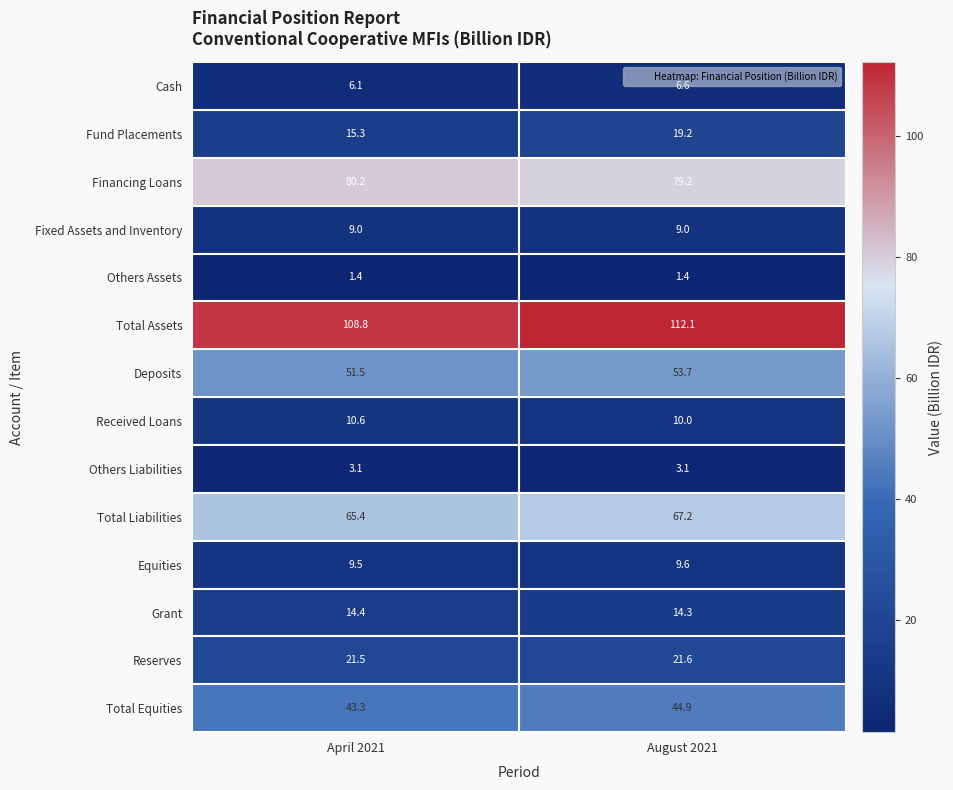

Rank the series by their maximum value, from lowest to highest.

Others Assets, Others Liabilities, Cash, Fixed Assets and Inventory, Equities, Received Loans, Grant, Fund Placements, Reserves, Total Equities, Deposits, Total Liabilities, Financing Loans, Total Assets